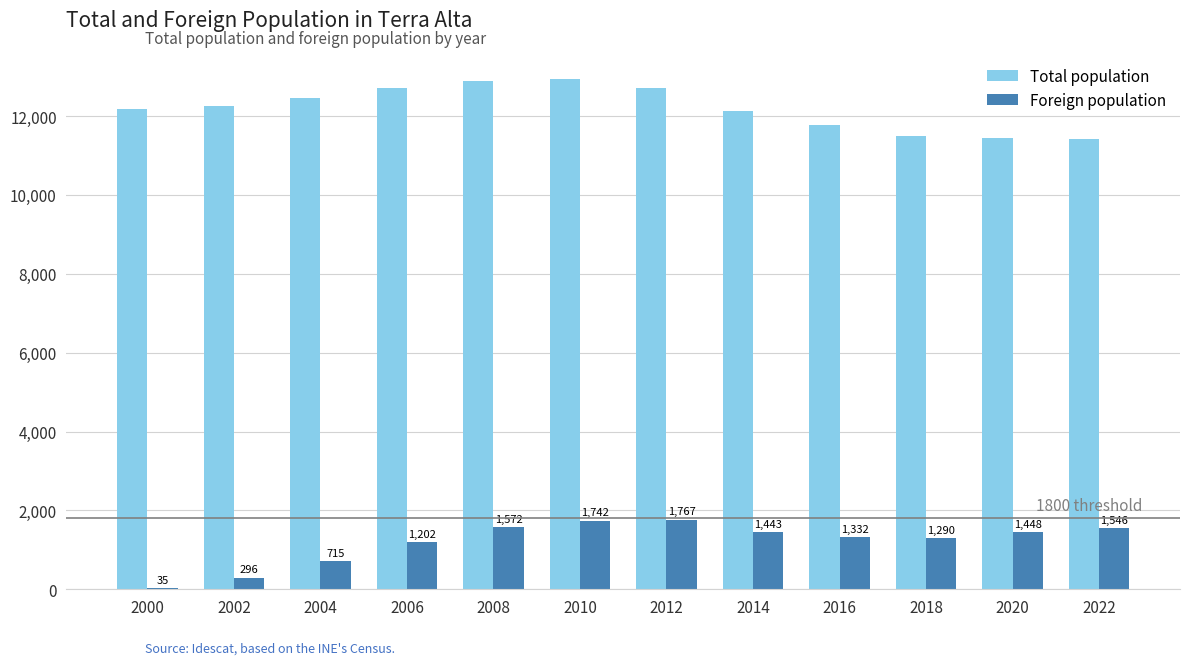

Are the bars horizontal?

No